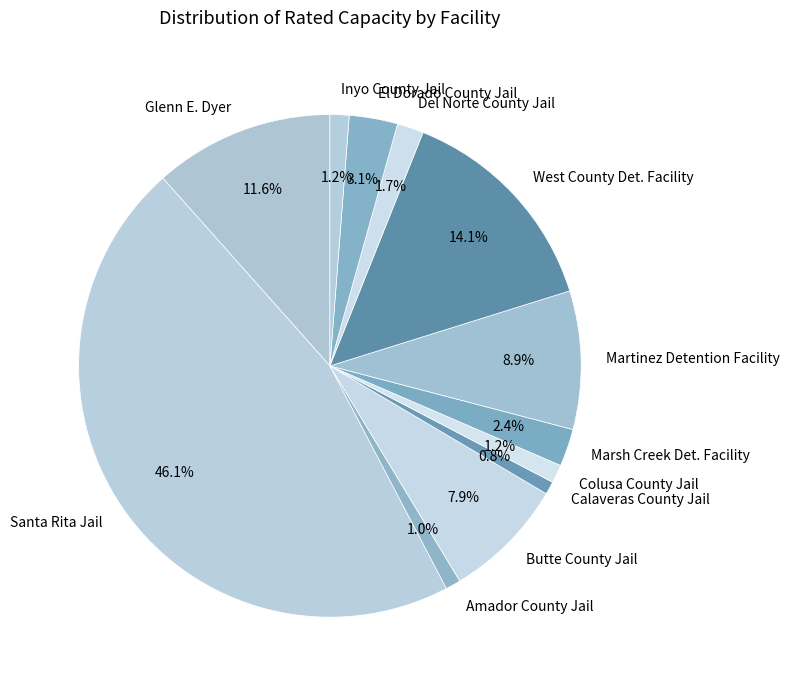

Is there a majority slice in this chart?

No